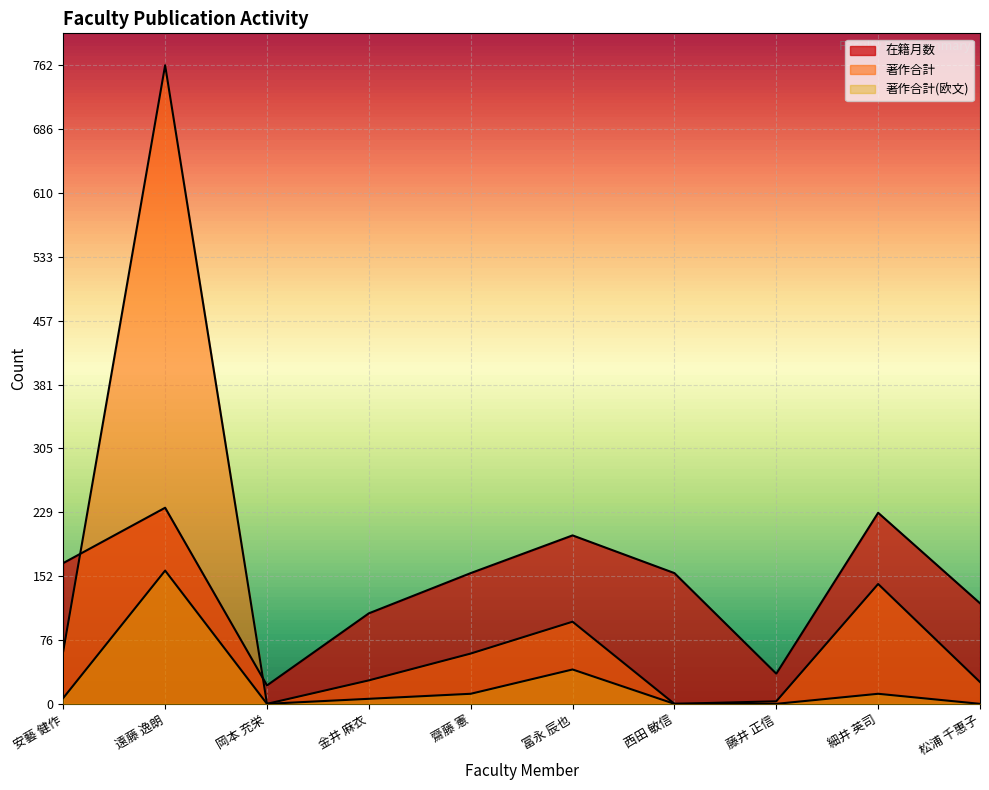

What is the label of the 4th point from the left?

金井 麻衣